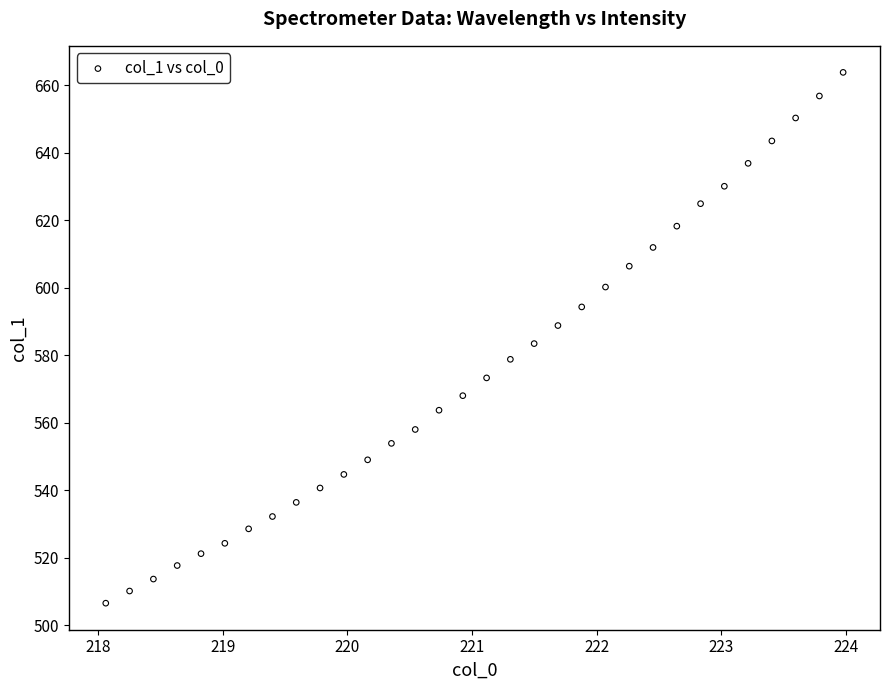

What is the range of Y values (max minus min)?

157.3